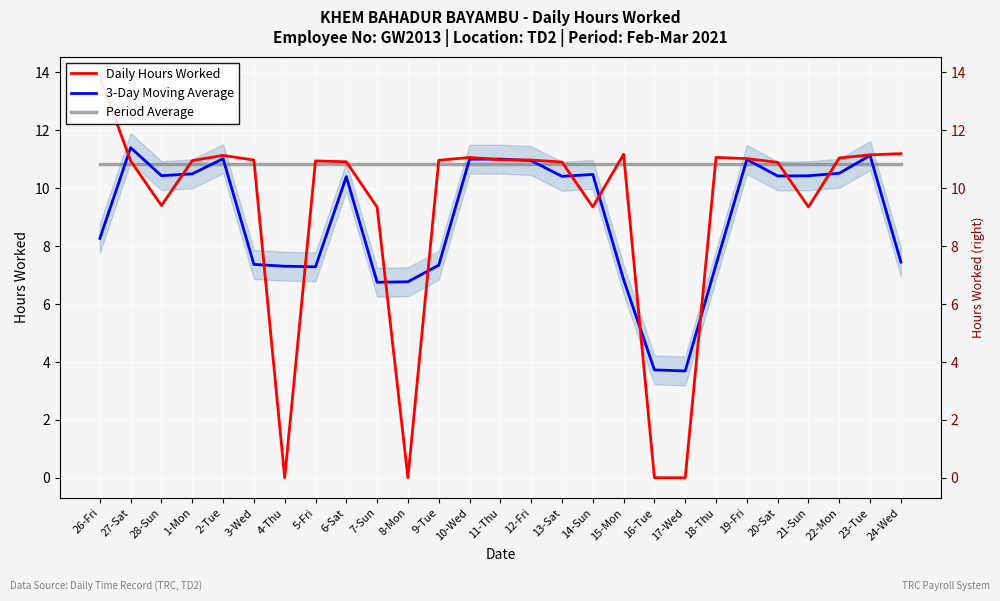

What is the total value across all series at 26-Fri?

33.0